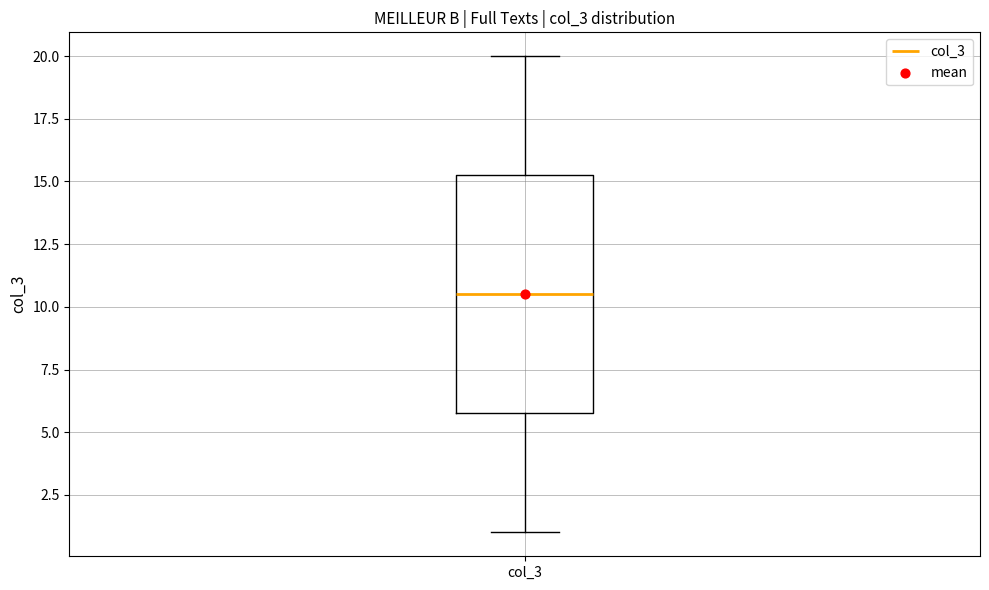

Read this box plot against the y-axis: the position of the median line, the range covered by the box, and the ends of both whiskers. The values are not printed on the chart, so give them approximately, as read against the axis.

median 10.5, box 6.0 to 15.5, whiskers 1.0 to 20.0